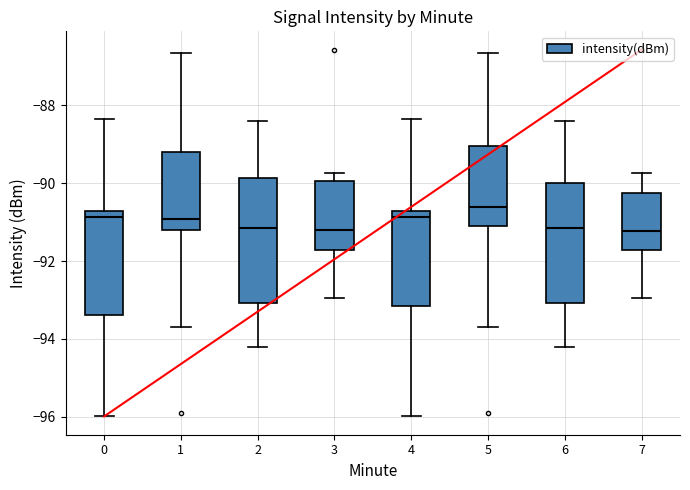

Where is the upper edge of the box at x = 6 on the y-axis? The values are not printed on the chart, so give them approximately, as read against the axis.

-90.0